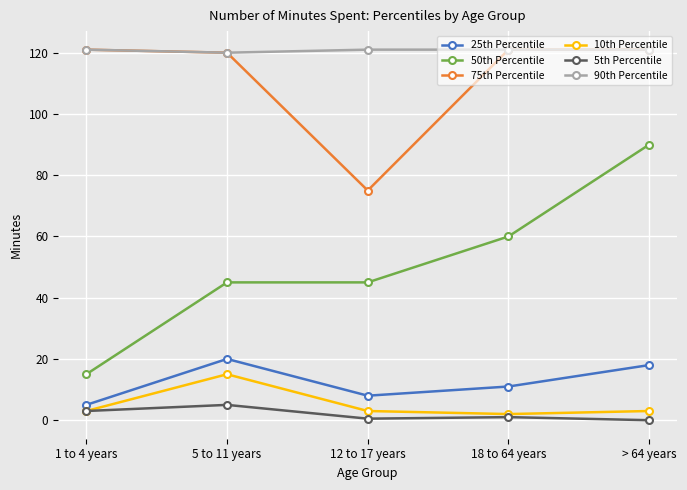

Which category has the highest value in the 10th Percentile series?

5 to 11 years